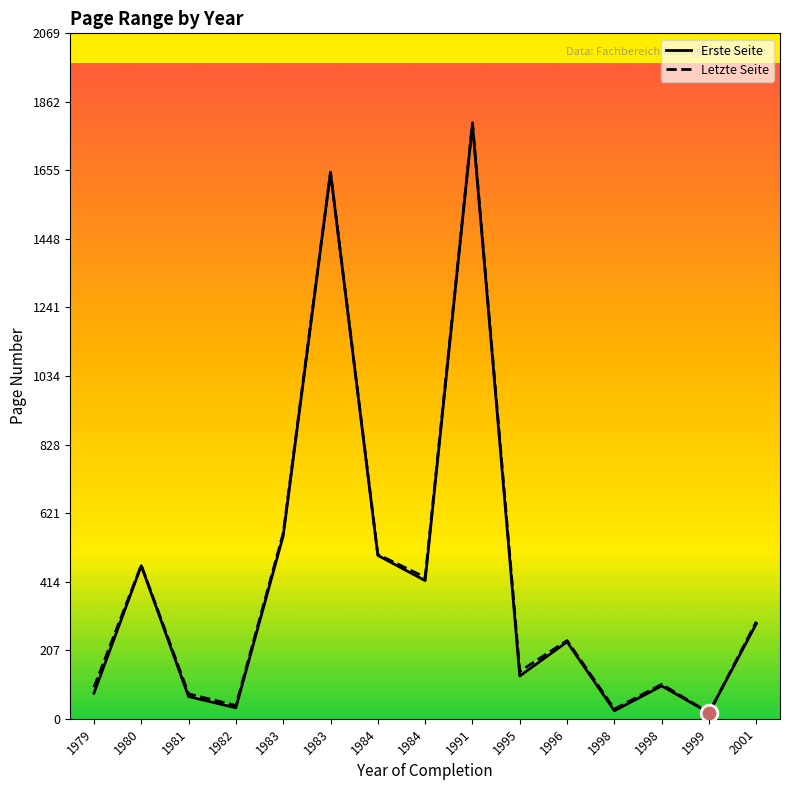

At which label does Erste Seite first exceed 232?

1980